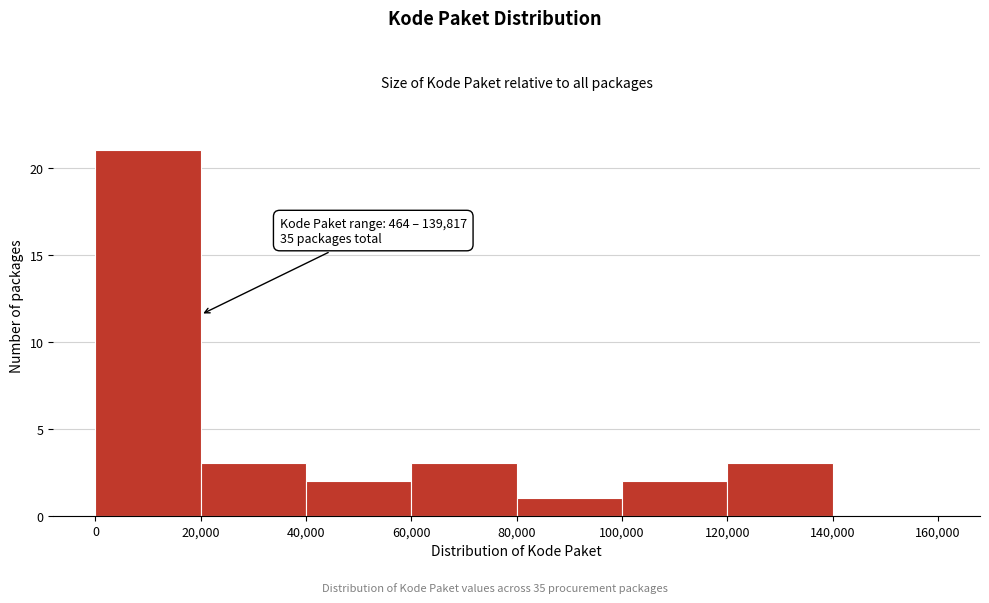

Over which range of the x-axis is the bar tallest?

0 to 20,000